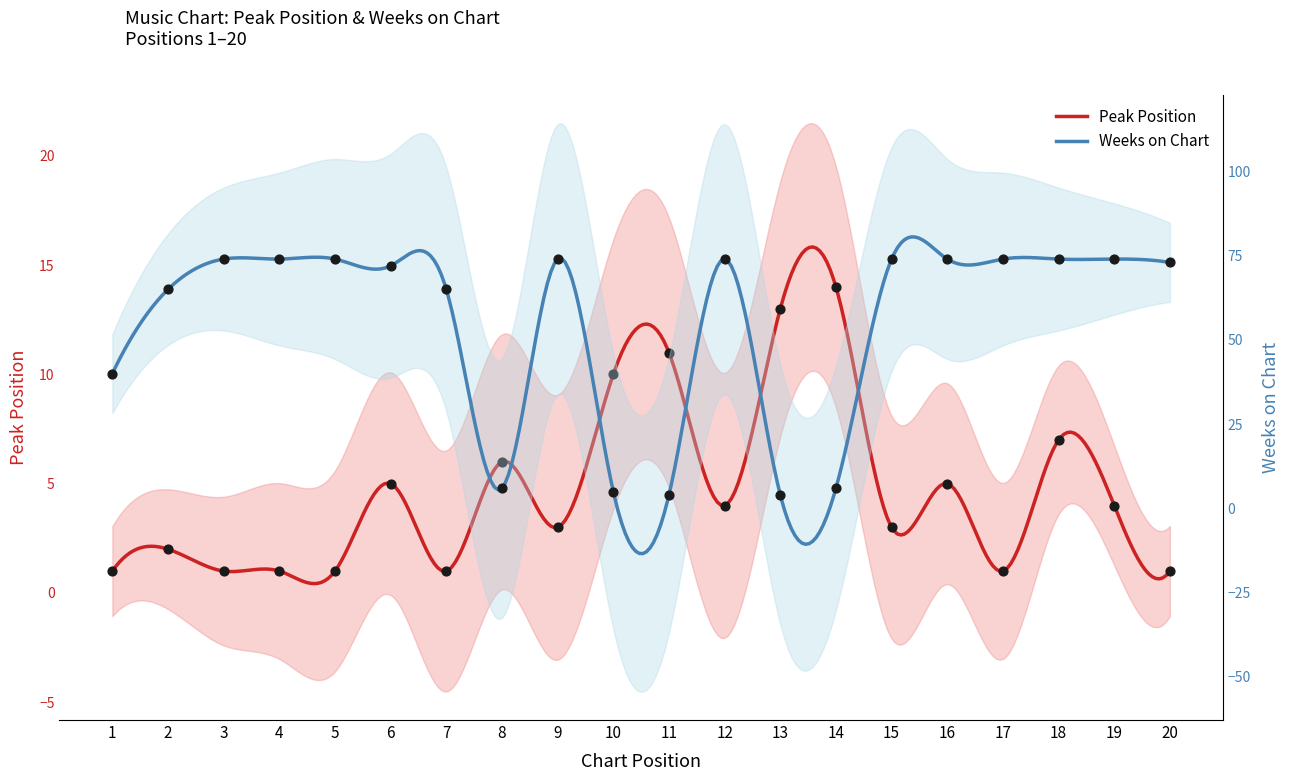

What is the total value across all series at 5?

75